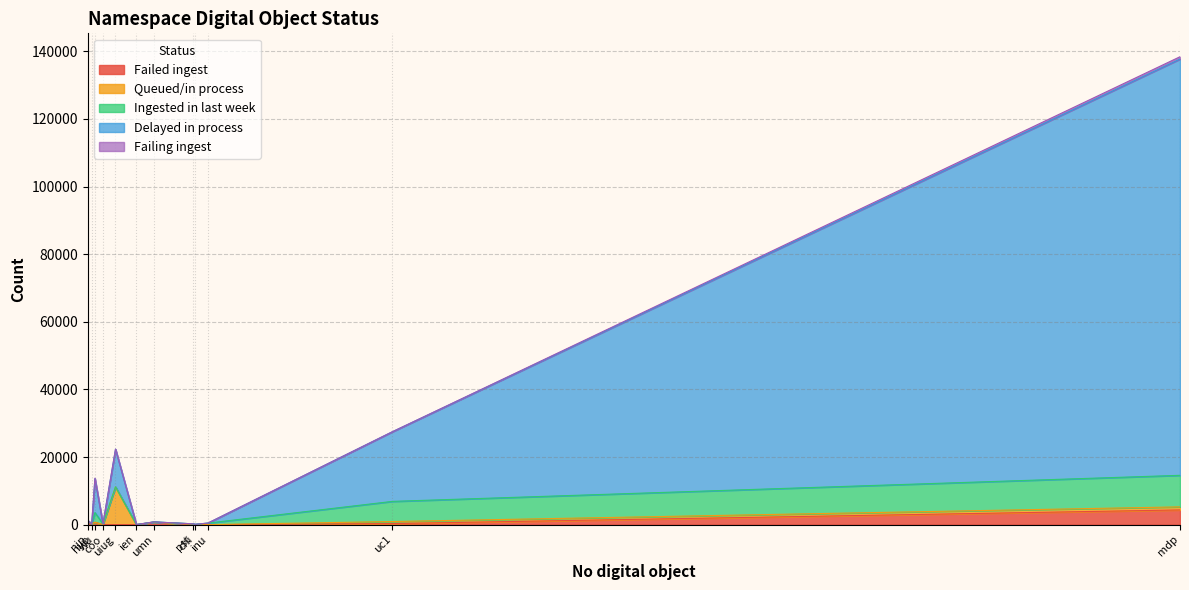

Which series has the largest range (max minus min)?

Delayed in process